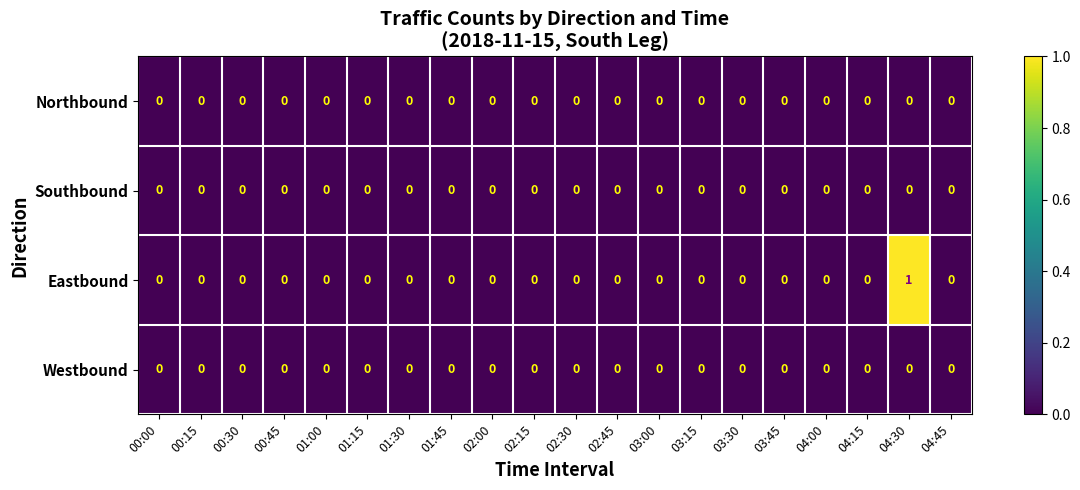

Which category has the highest value in the Eastbound series?

04:30